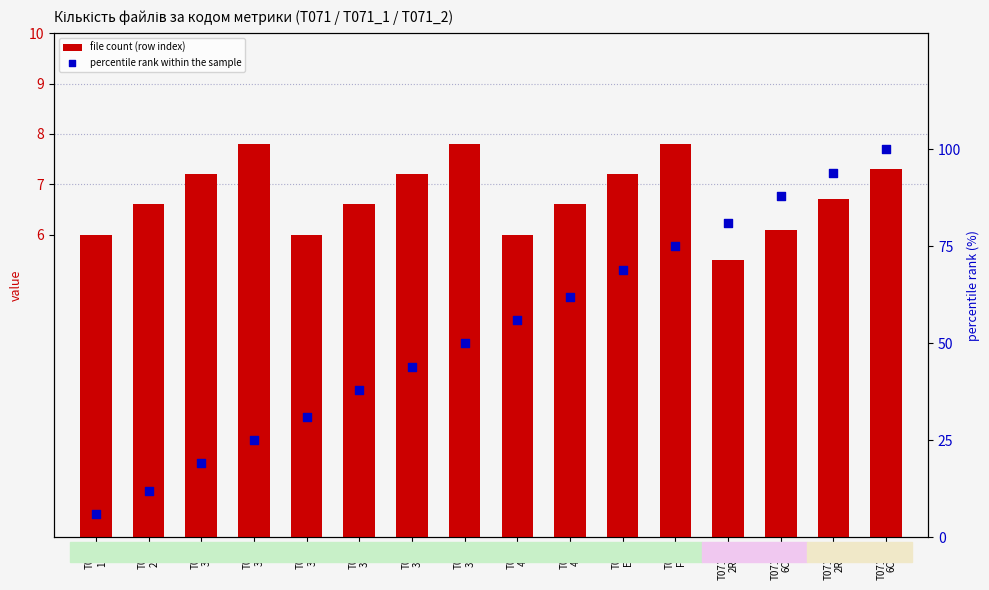

What are all the series names shown in the legend?

file count (row index), percentile rank within the sample